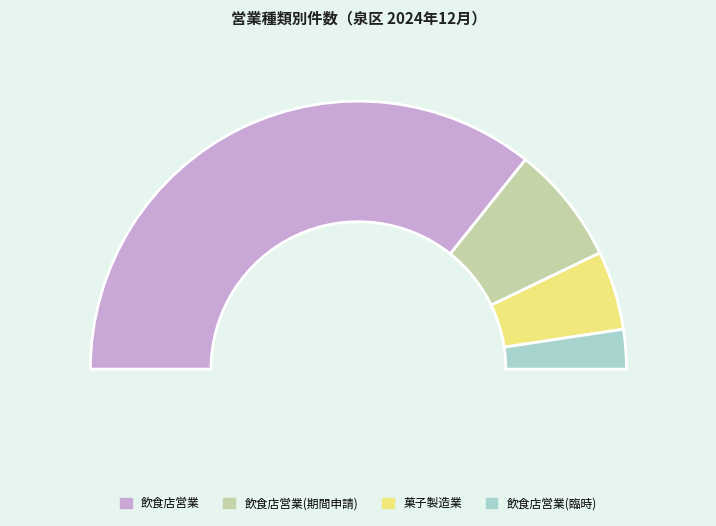

Does 飲食店営業(臨時) represent more than half of the total?

No